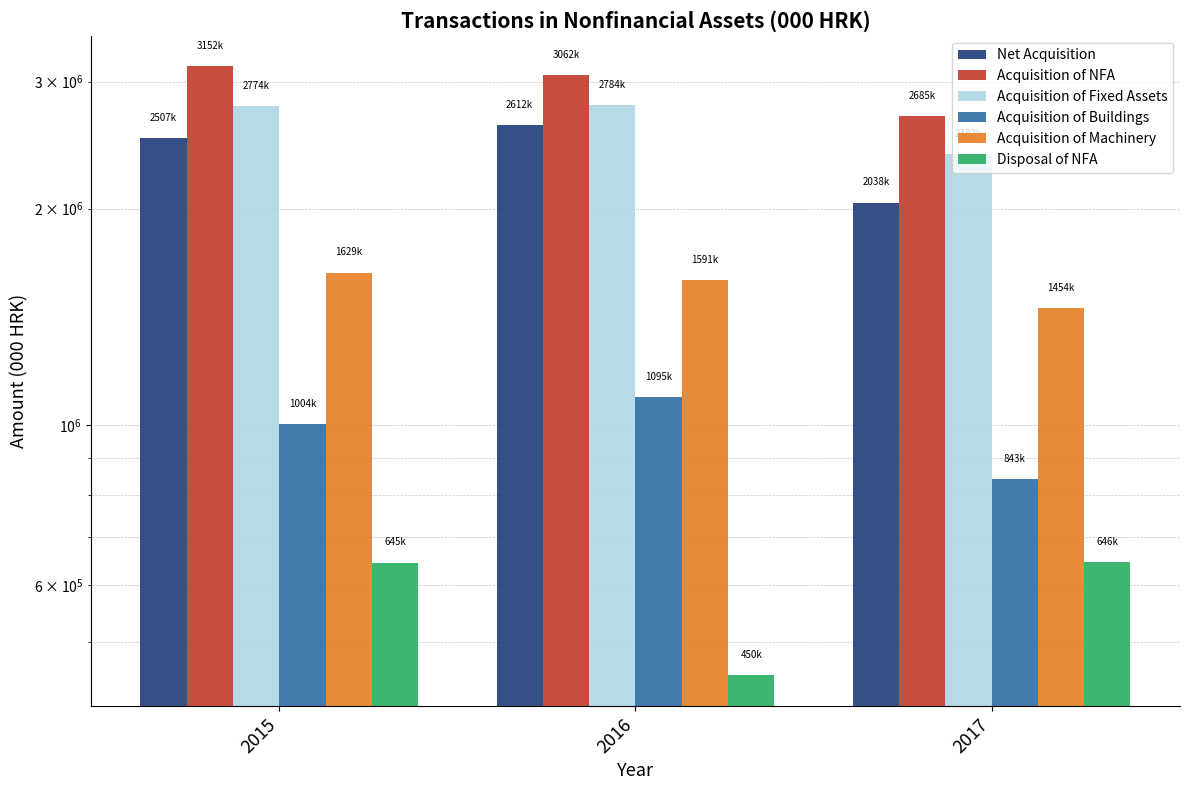

What is the value of the Acquisition of Fixed Assets bar at the 1st from the left?

2774448